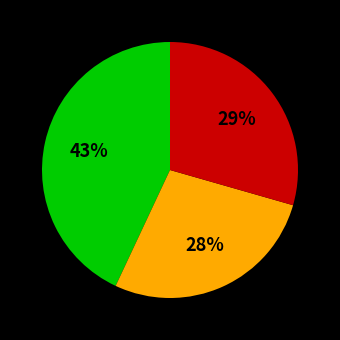

To the nearest percent, what is the difference between the largest and smallest slice percentages?

15%